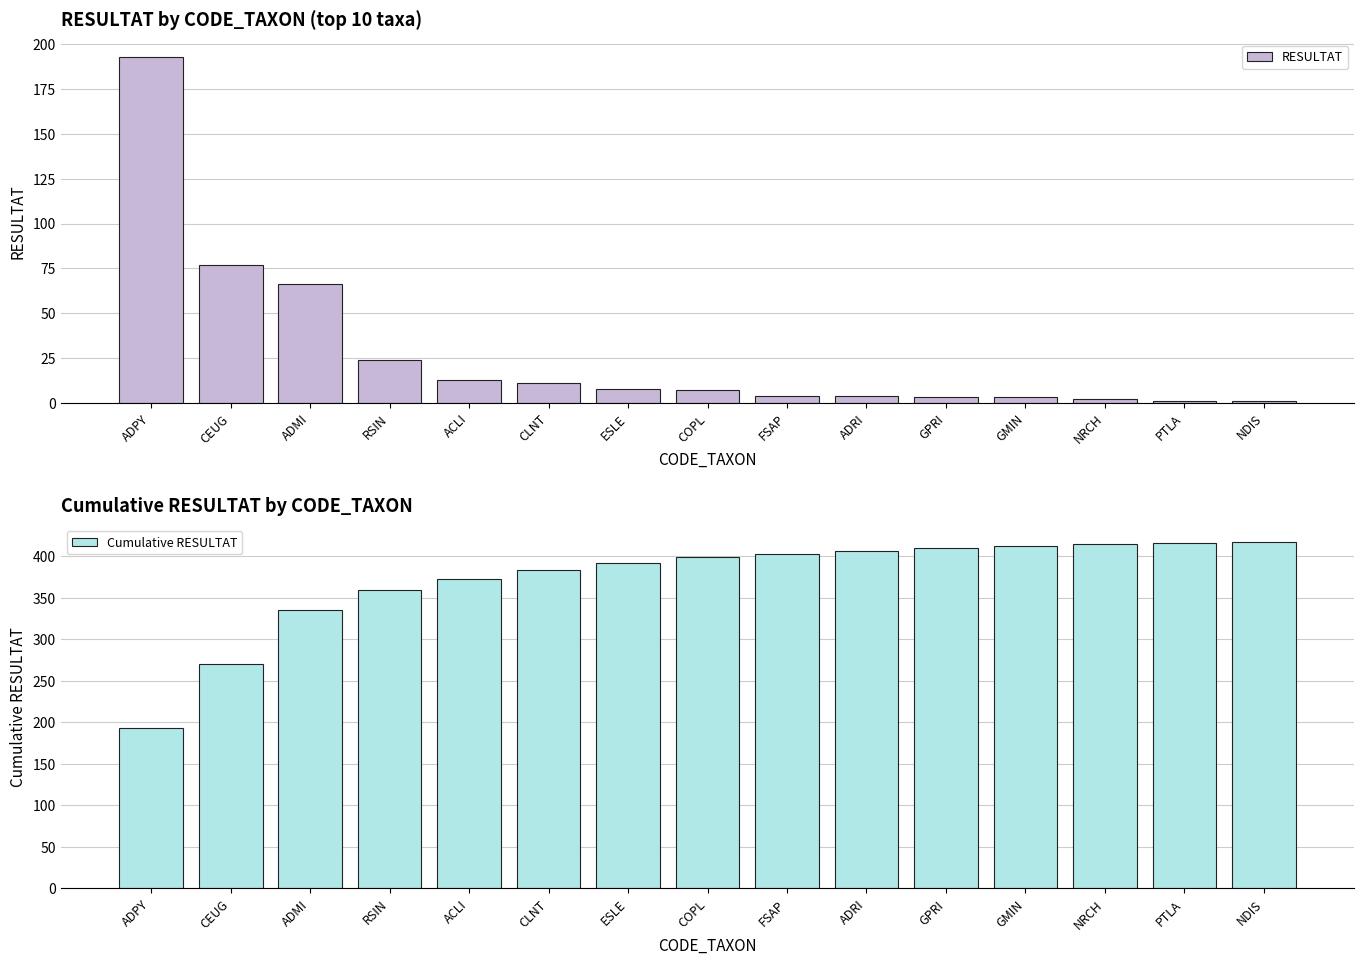

Rank the series by their maximum value, from lowest to highest.

RESULTAT, Cumulative RESULTAT